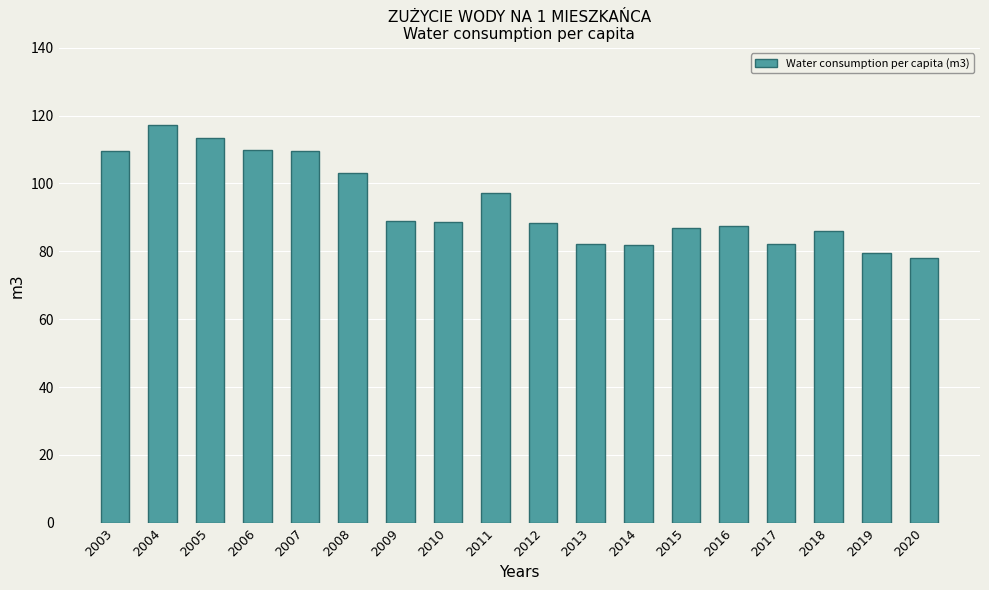

Count the number of categories in the chart.

18